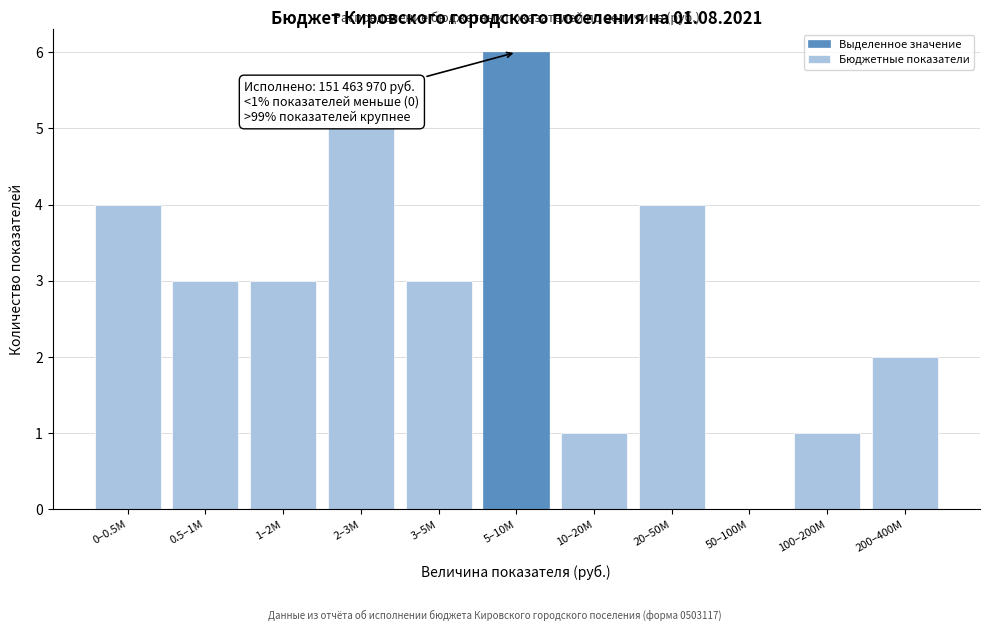

Reading right to left, extract all data points from this chart.

200–400M=2	100–200M=1	50–100M=0	20–50M=4	10–20M=1	5–10M=6	3–5M=3	2–3M=5	1–2M=3	0.5–1M=3	0–0.5M=4